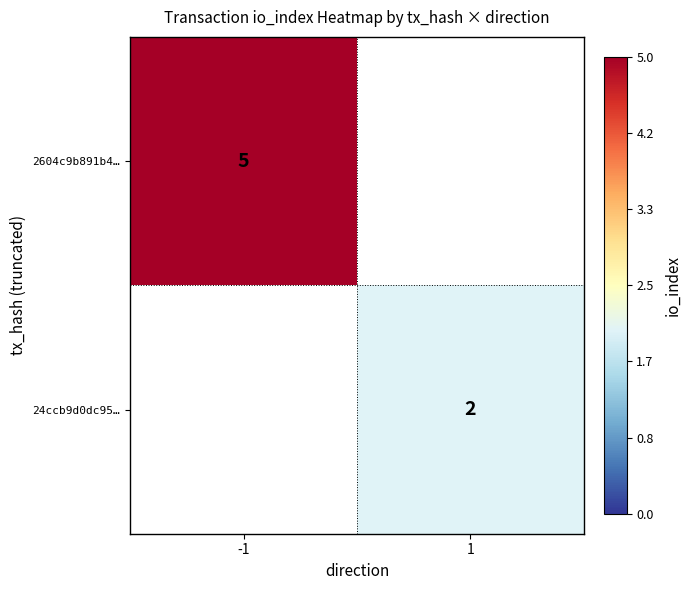

The 24ccb9d0dc95… series shows 2 at 1. True or false?

True